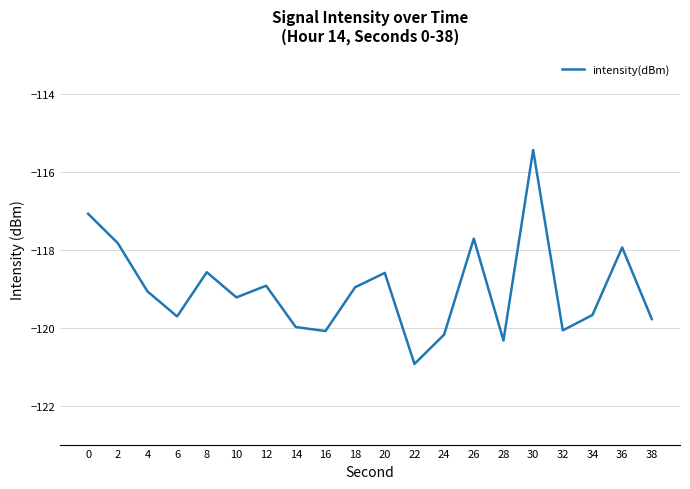

What is the change in value from 10 to 32?

-0.8